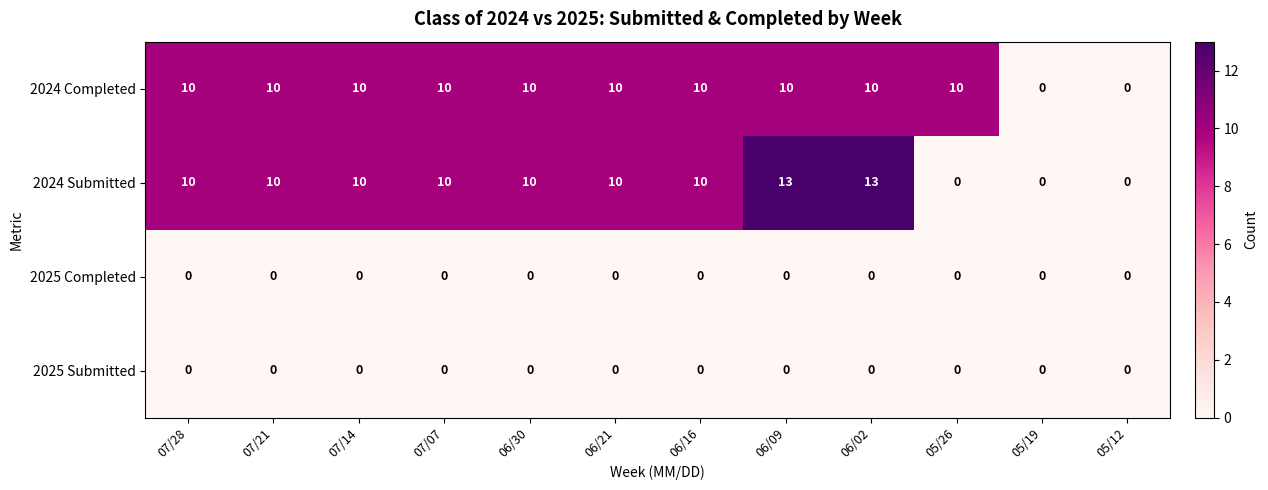

What is the maximum value shown in the chart?

13